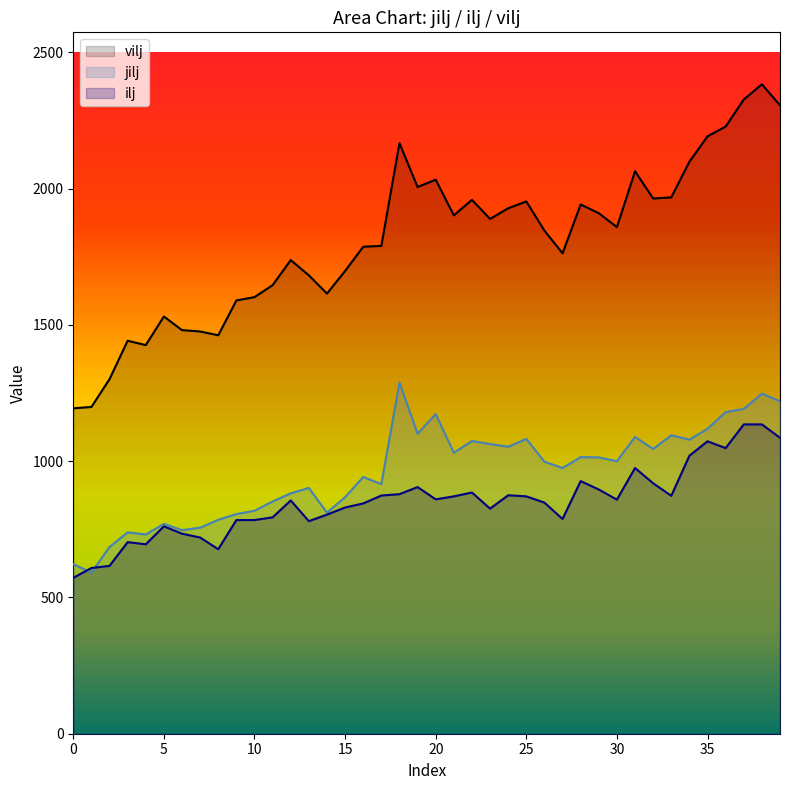

What is the value of the vilj point at the 5th from the left?

1426